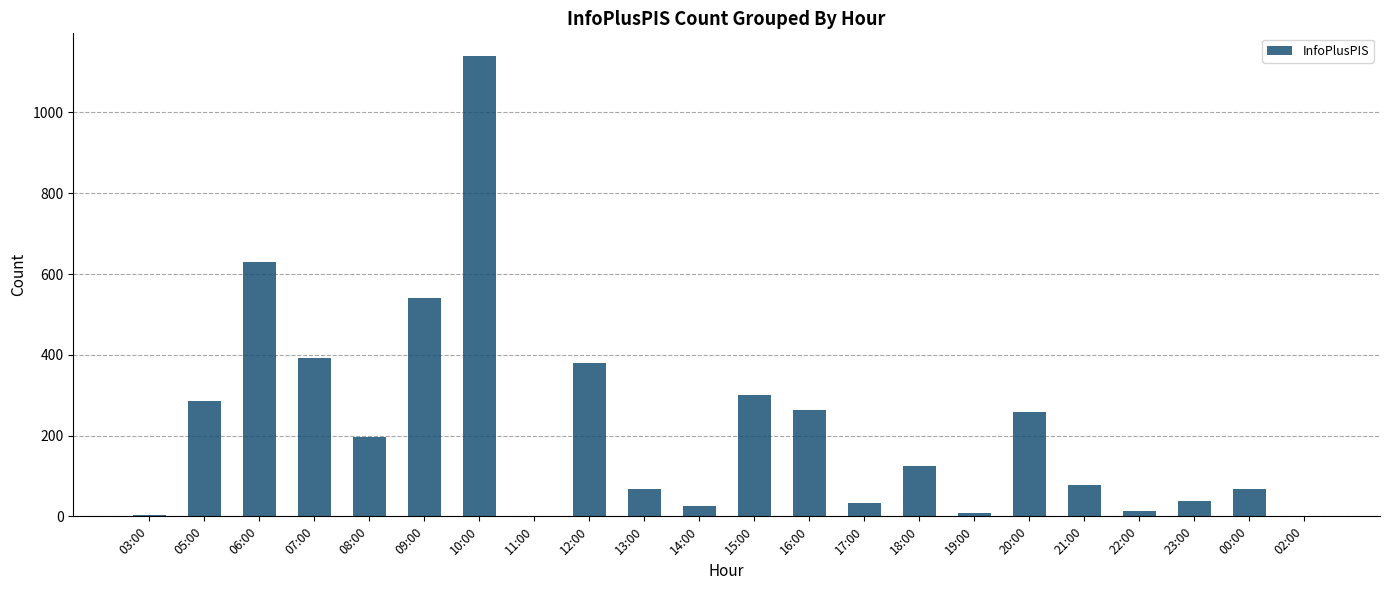

Are the bars horizontal?

No